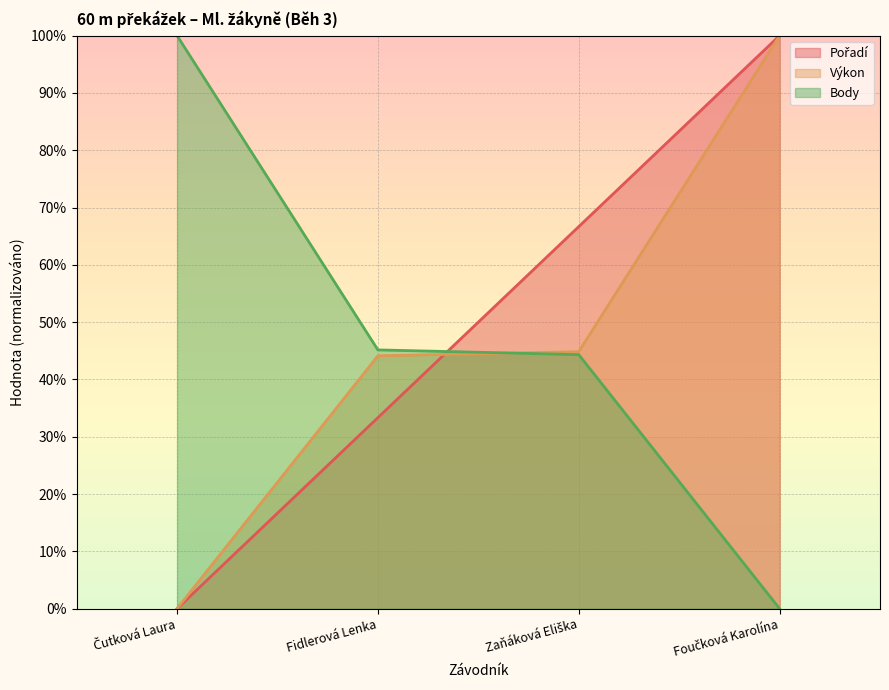

At which category is the sum across all series the highest?

Foučková Karolína